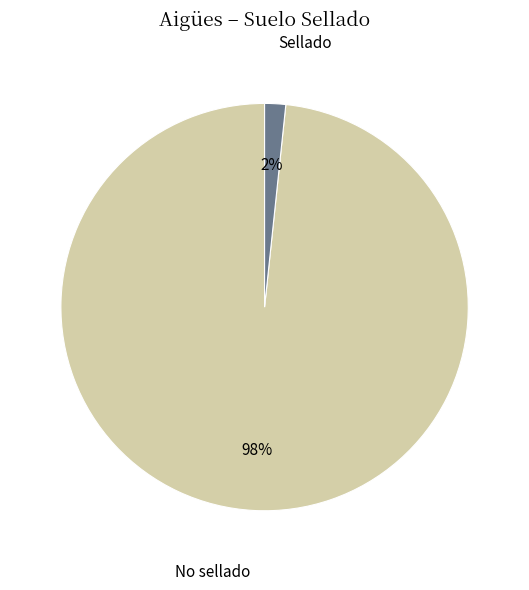

To the nearest percent, what is the average slice percentage?

50%